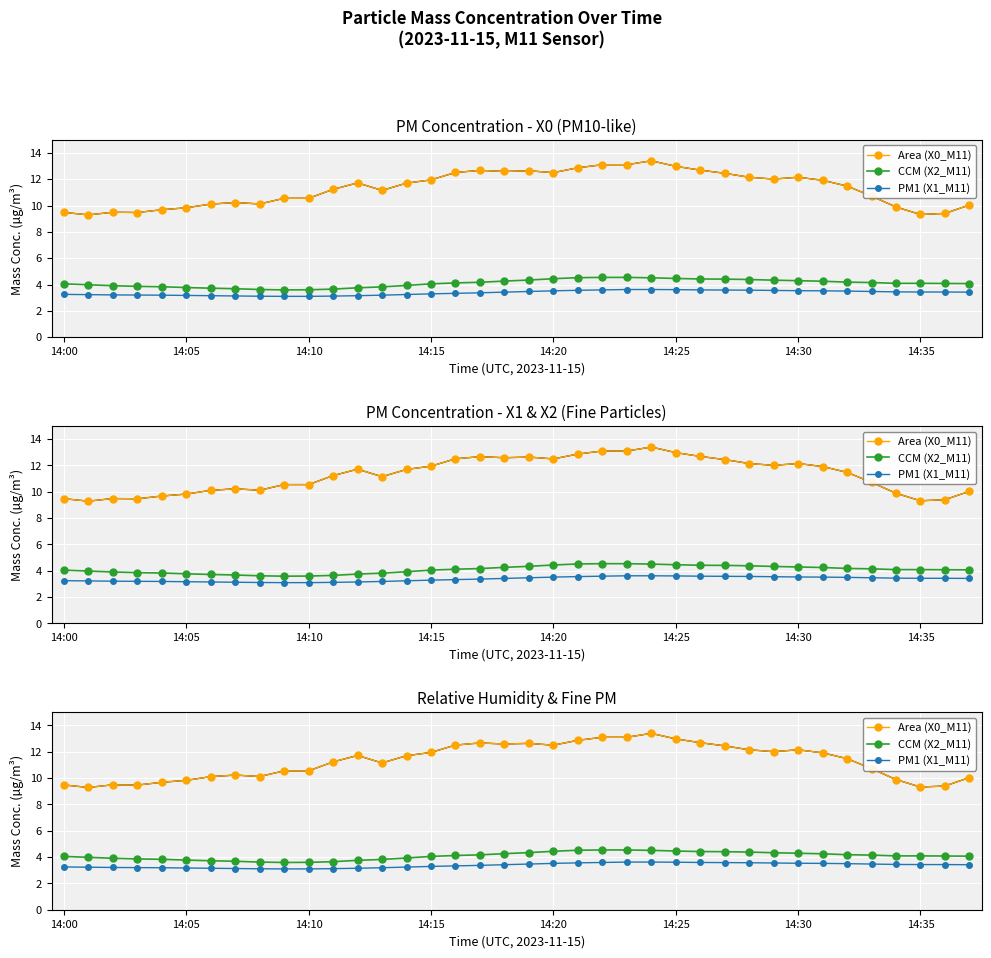

What is the minimum value shown in the chart?

3.1